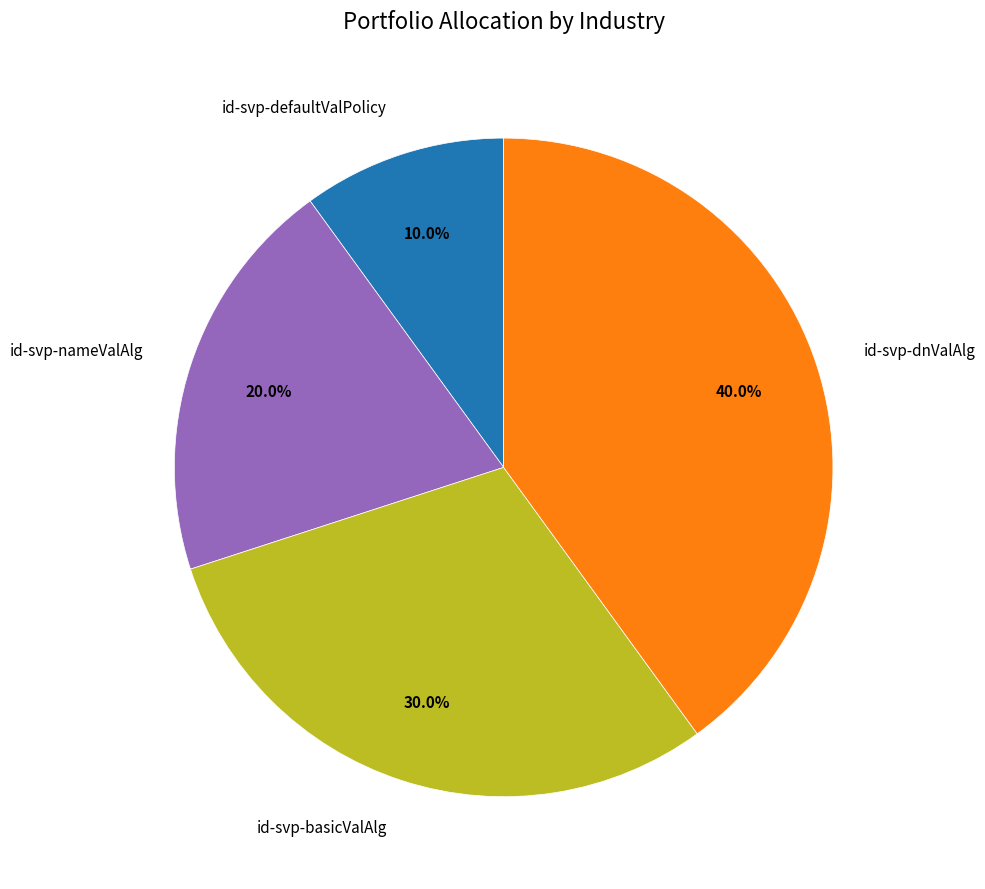

Which has a higher value, id-svp-nameValAlg or id-svp-basicValAlg?

id-svp-basicValAlg